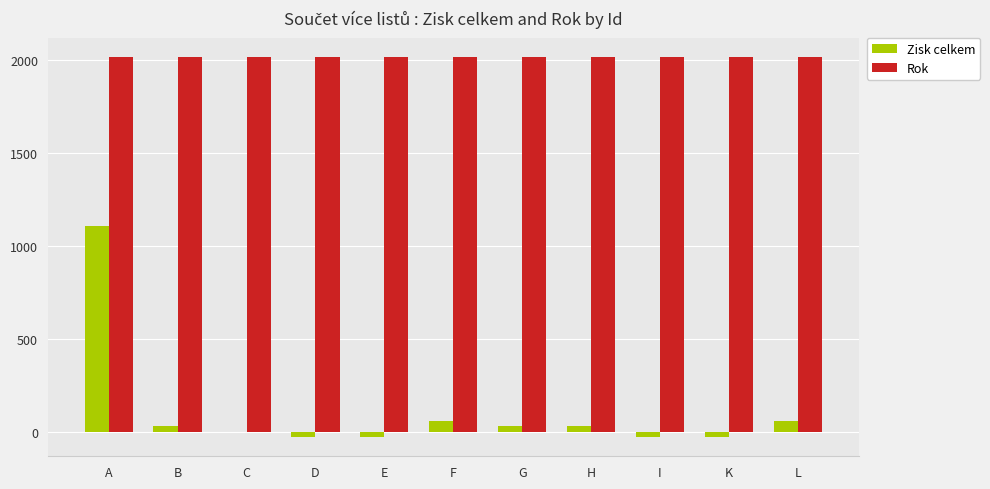

What is the approximate value of Rok at H?

2020